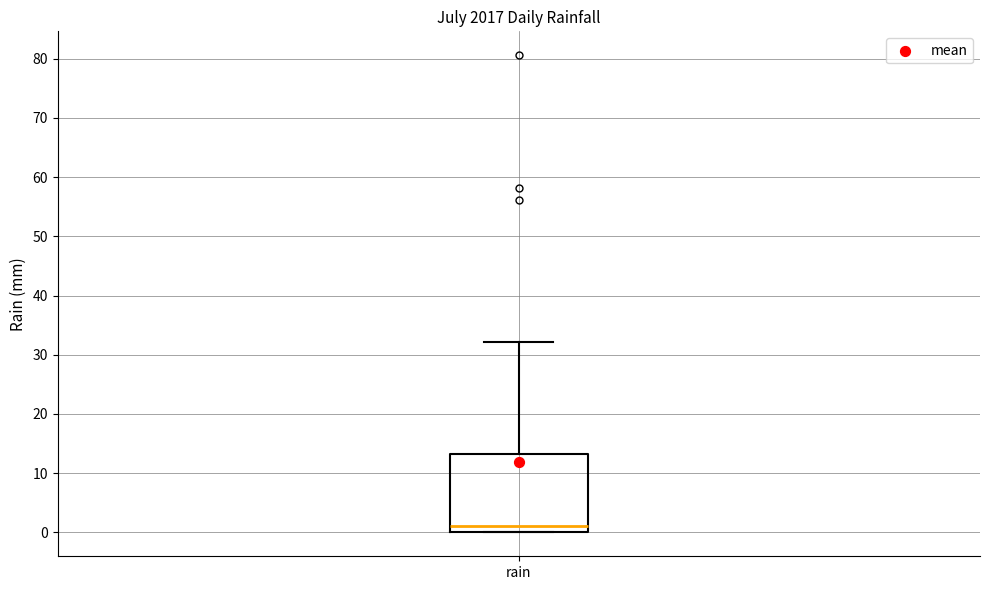

Transcribe this box plot: give where the median line is, the range the box spans, and where the two whiskers end, as read against the y-axis. The values are not printed on the chart, so give them approximately, as read against the axis.

median 1, box 0 to 13, whiskers 0 to 32